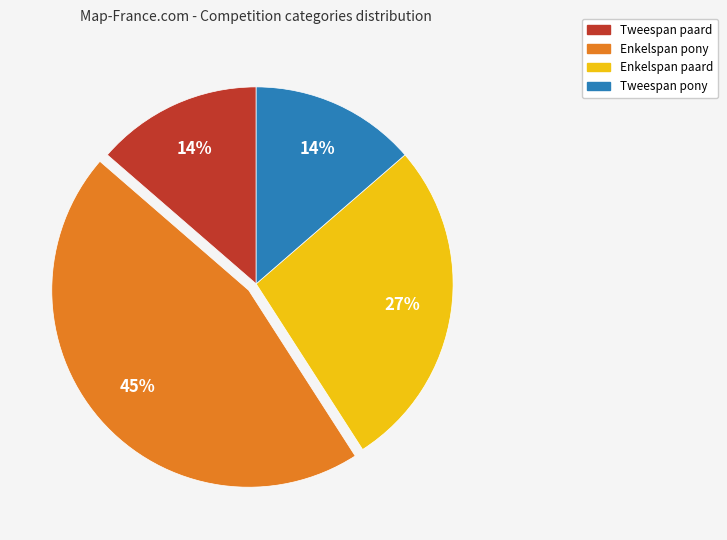

Does any single category account for the majority?

No